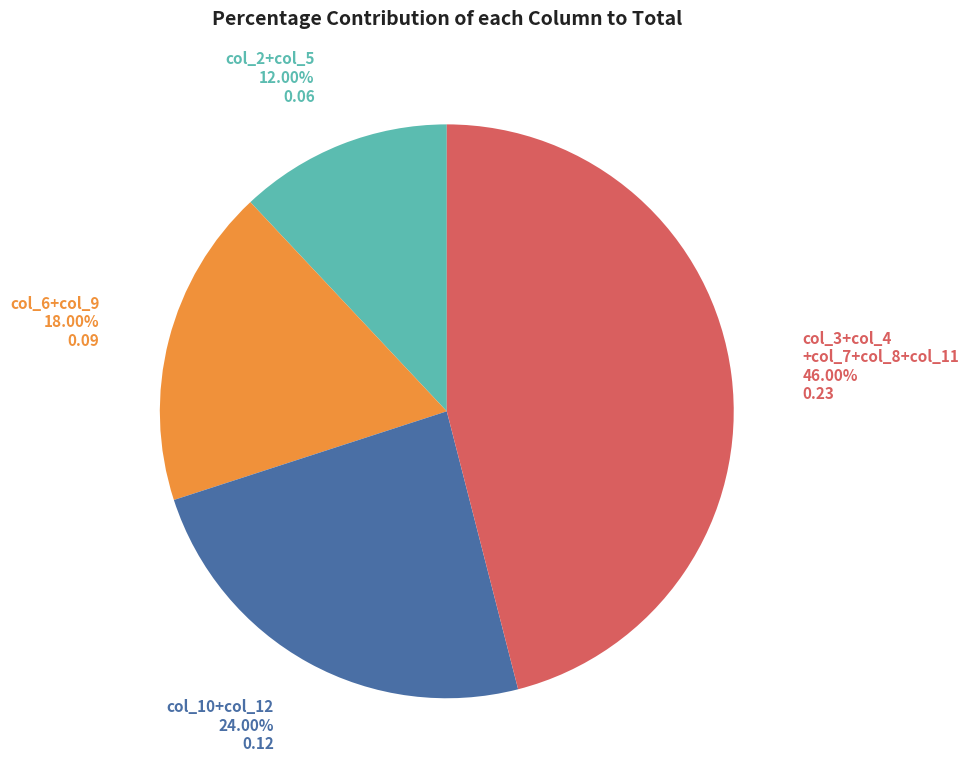

Which slice is the smallest?

col_2+col_5